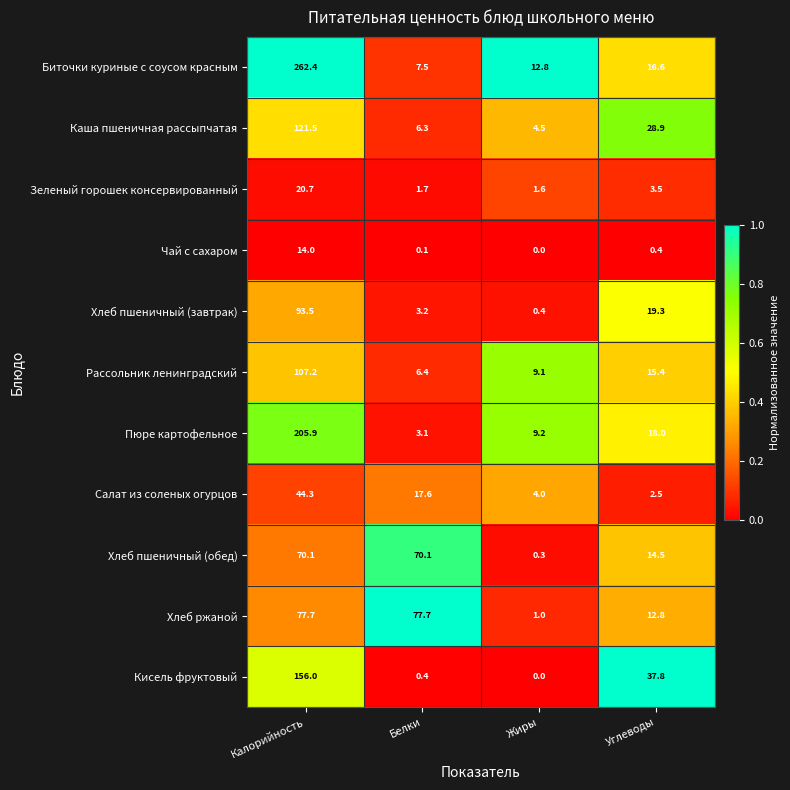

At which label is Кисель фруктовый closest to 78?

Углеводы